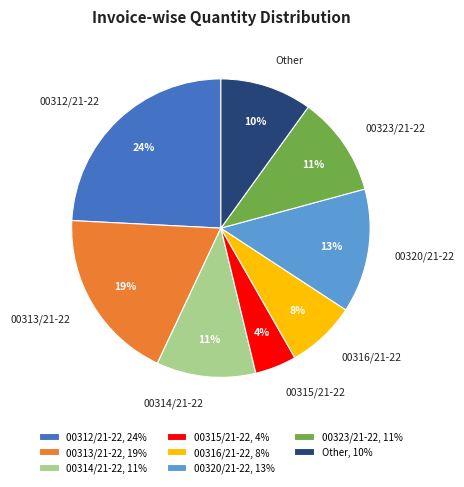

What percentage is the 00312/21-22 slice, to the nearest percent?

24%